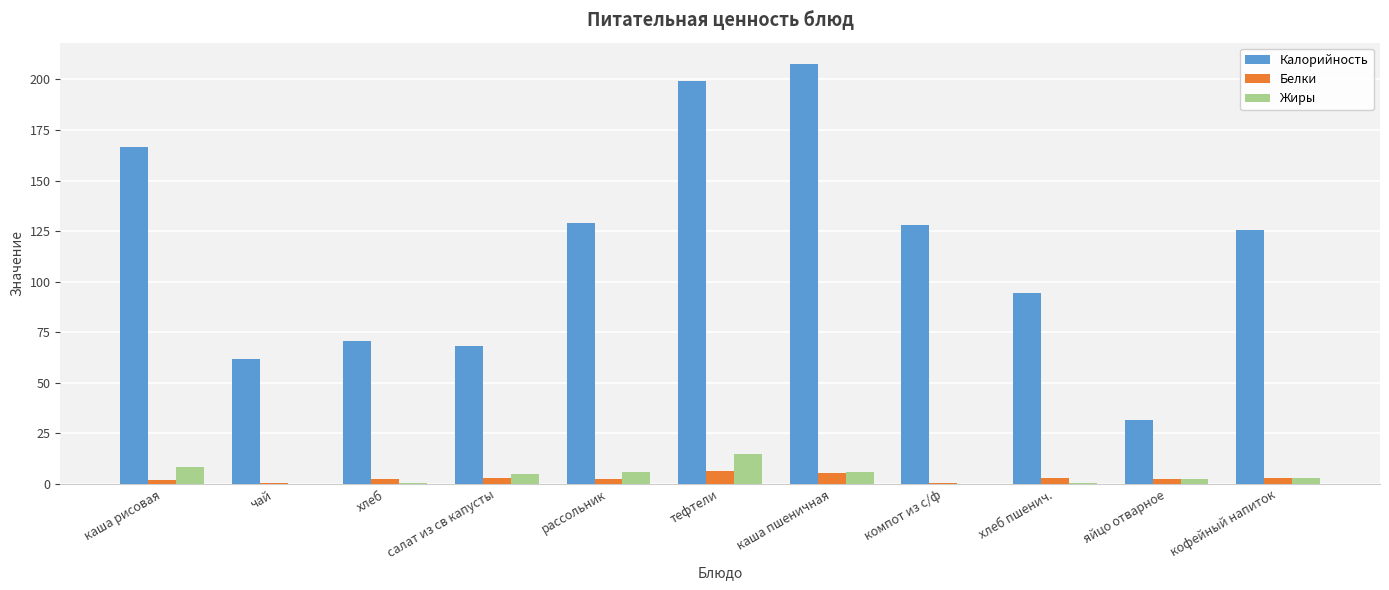

The Калорийность series shows 316.6 at тефтели. True or false?

False